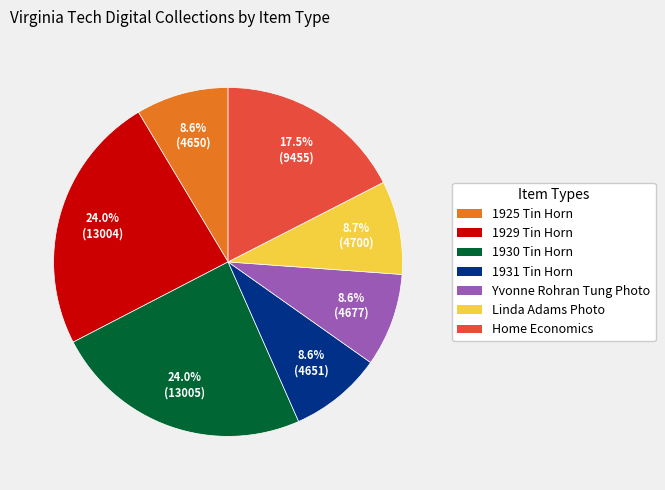

Does any single category account for the majority?

No